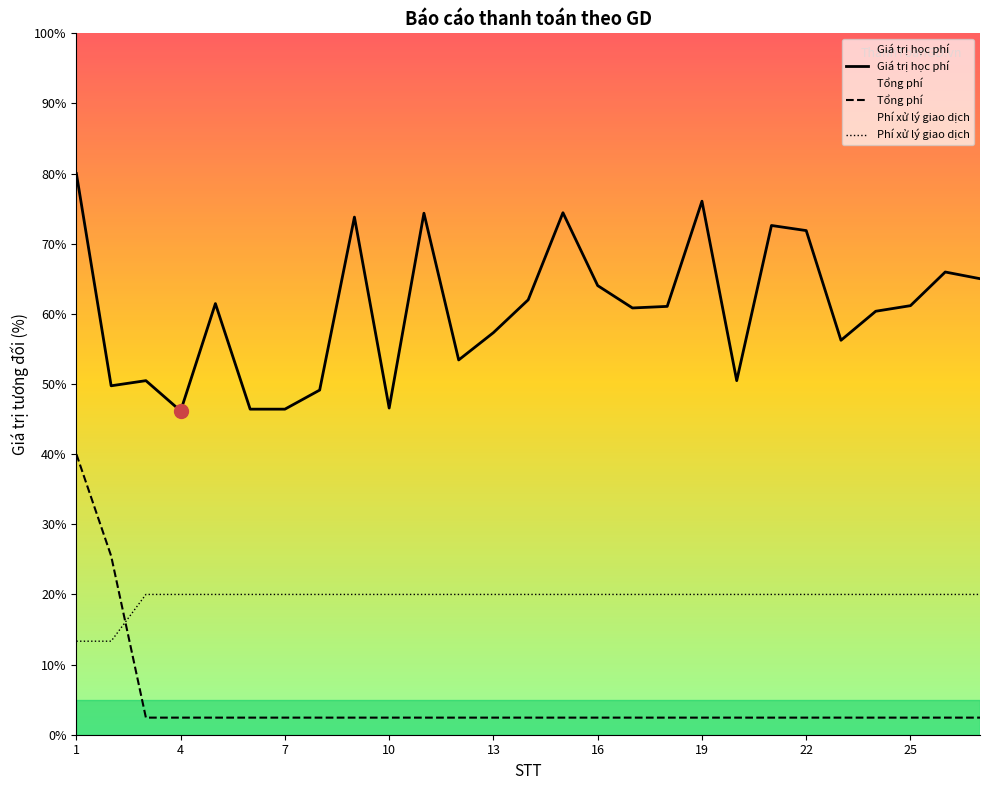

At which category is the sum across all series the highest?

1